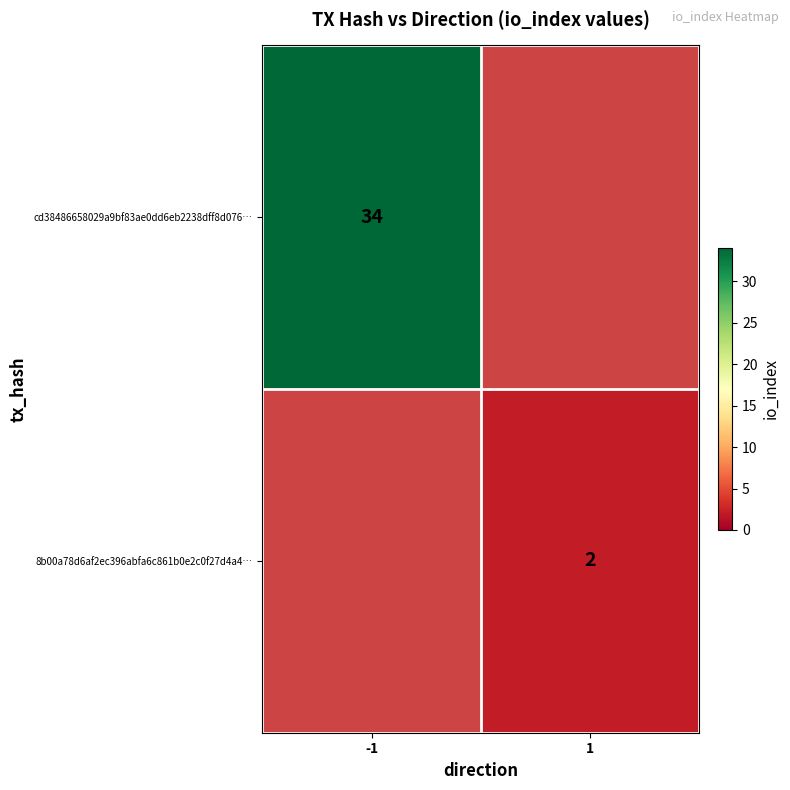

Is it true that 8b00a78d6af2ec396abfa6c861b0e2c0f27d4a4… equals 2 at 1?

True